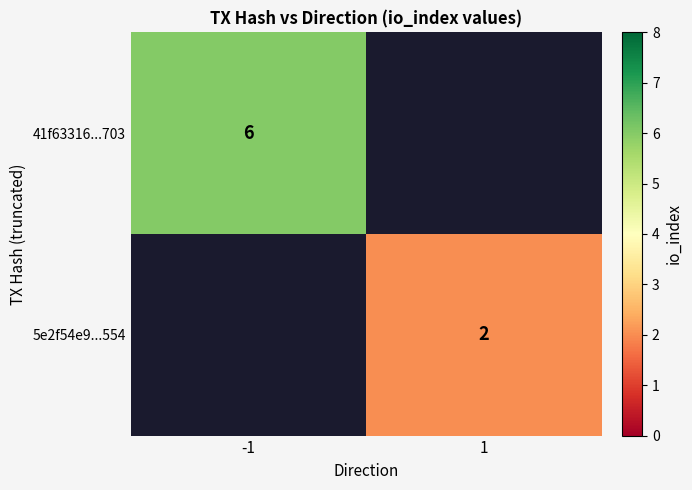

The 41f63316...703 series shows 10 at -1. True or false?

False